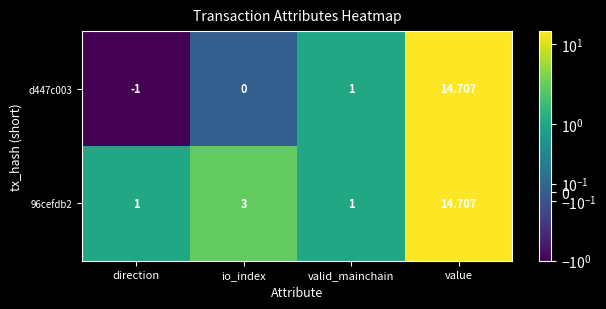

Which category has the lowest value in the d447c003 series?

direction